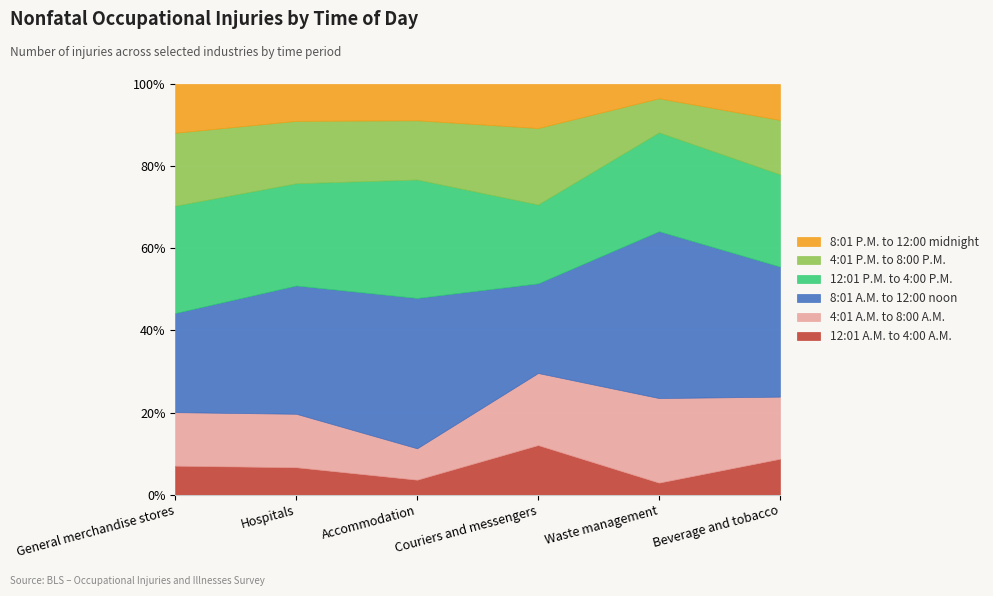

At which category is the sum across all series the highest?

Hospitals